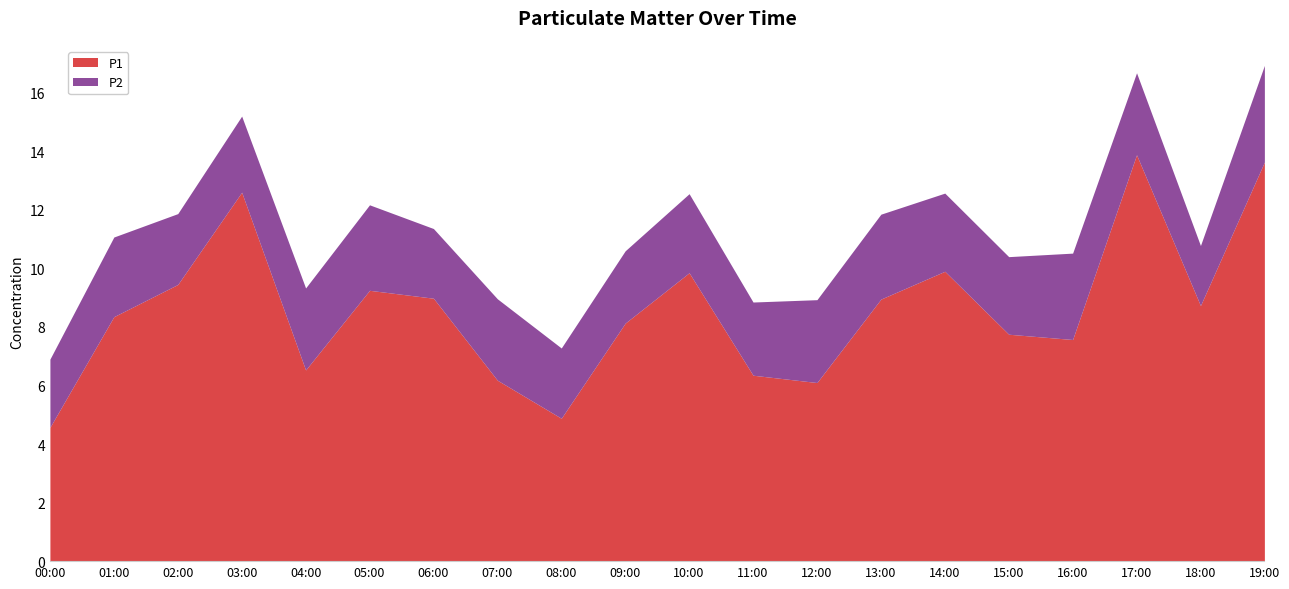

How many lines are shown in the chart?

2